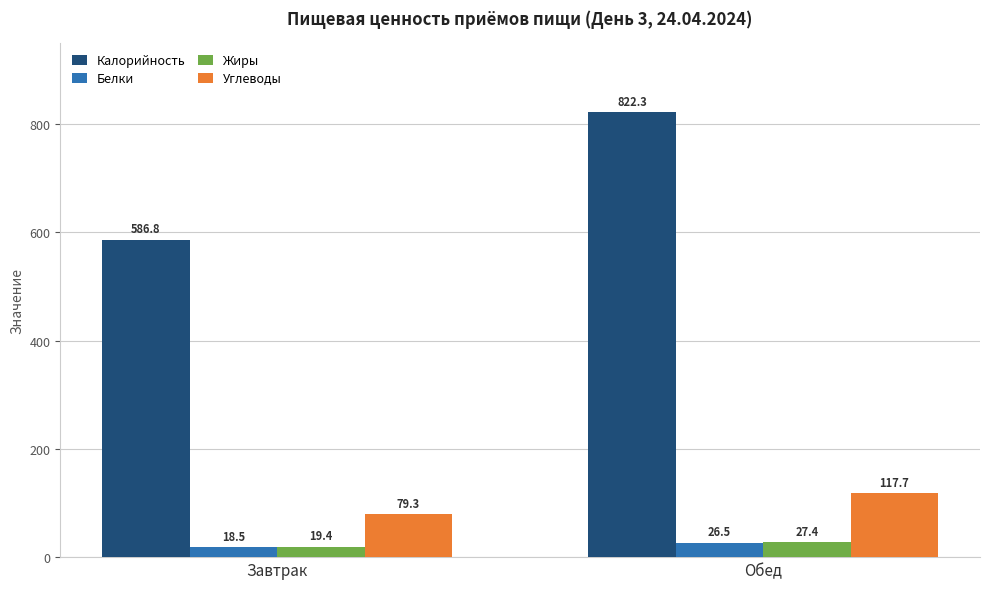

Is it true that Калорийность equals 178.2 at Завтрак?

False